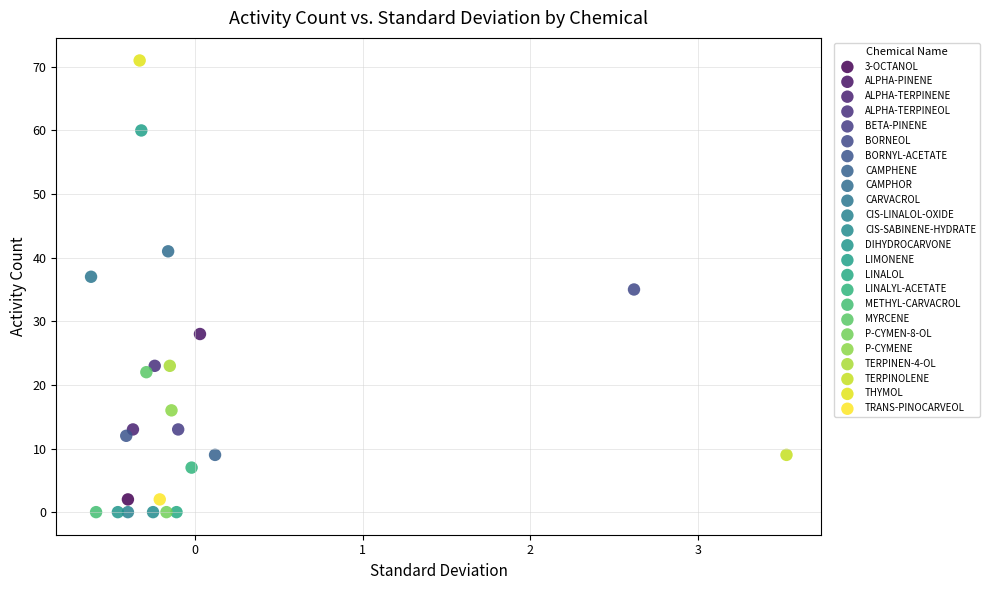

What are all the series names shown in the legend?

3-OCTANOL, ALPHA-PINENE, ALPHA-TERPINENE, ALPHA-TERPINEOL, BETA-PINENE, BORNEOL, BORNYL-ACETATE, CAMPHENE, CAMPHOR, CARVACROL, CIS-LINALOL-OXIDE, CIS-SABINENE-HYDRATE, DIHYDROCARVONE, LIMONENE, LINALOL, LINALYL-ACETATE, METHYL-CARVACROL, MYRCENE, P-CYMEN-8-OL, P-CYMENE, TERPINEN-4-OL, TERPINOLENE, THYMOL, TRANS-PINOCARVEOL